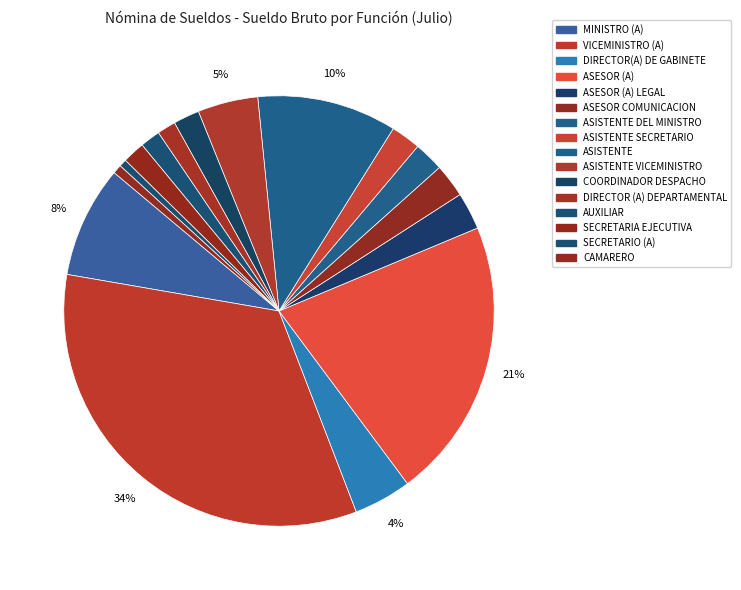

How many slices are in this pie chart?

16